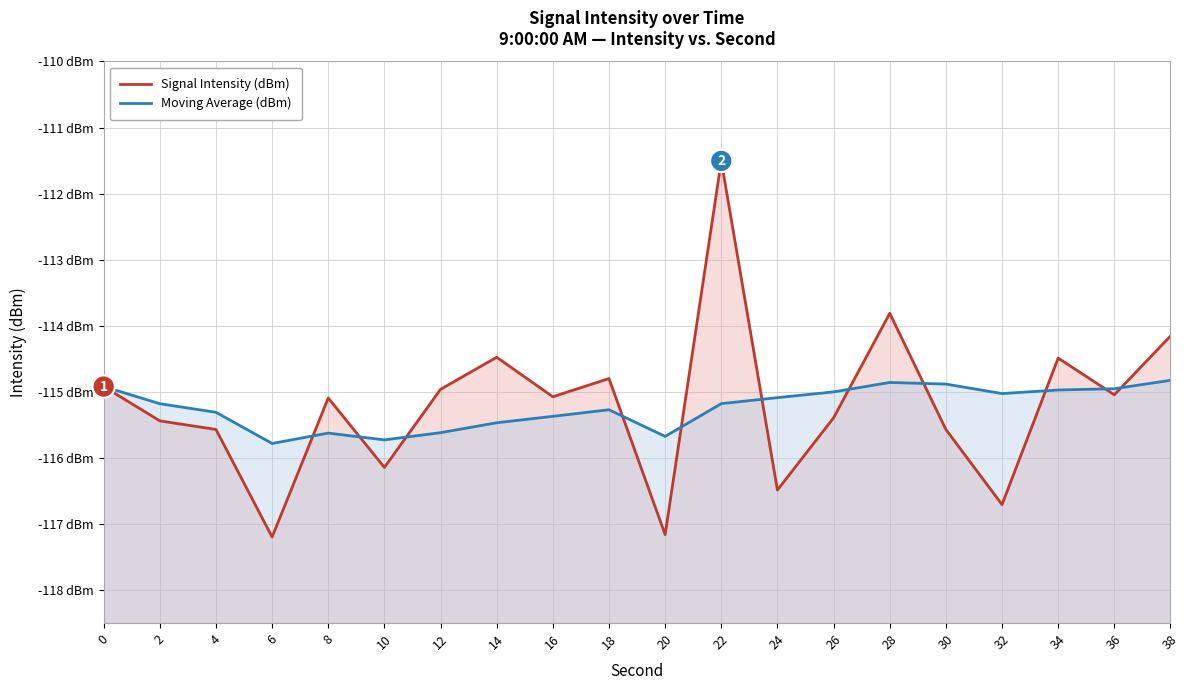

What is the maximum value for Signal Intensity (dBm)?

-111.5